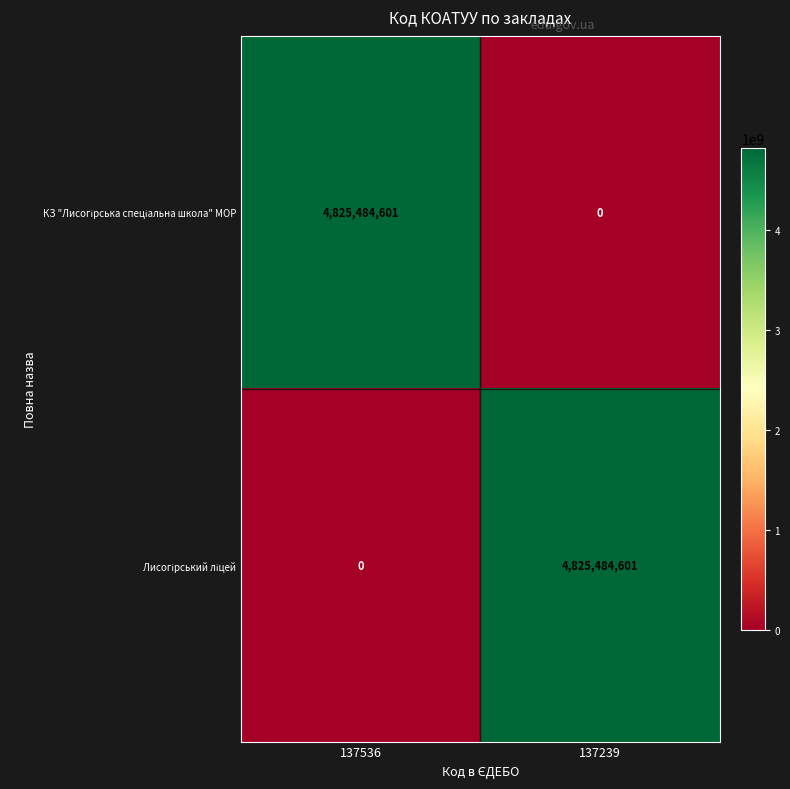

What is the difference between the highest and lowest values at 137239?

4825484601